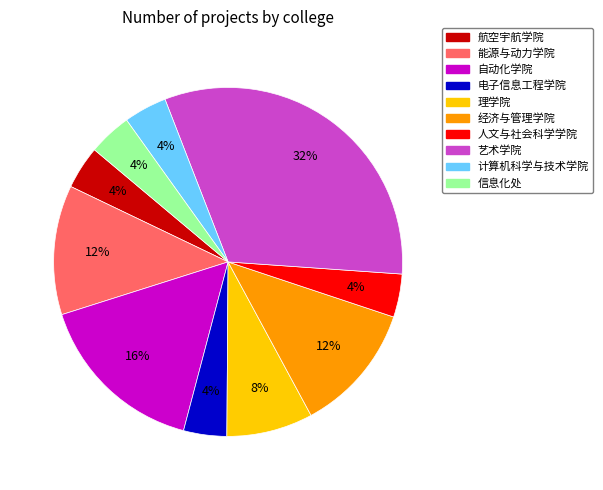

To the nearest percent, what portion does 电子信息工程学院 represent?

4%